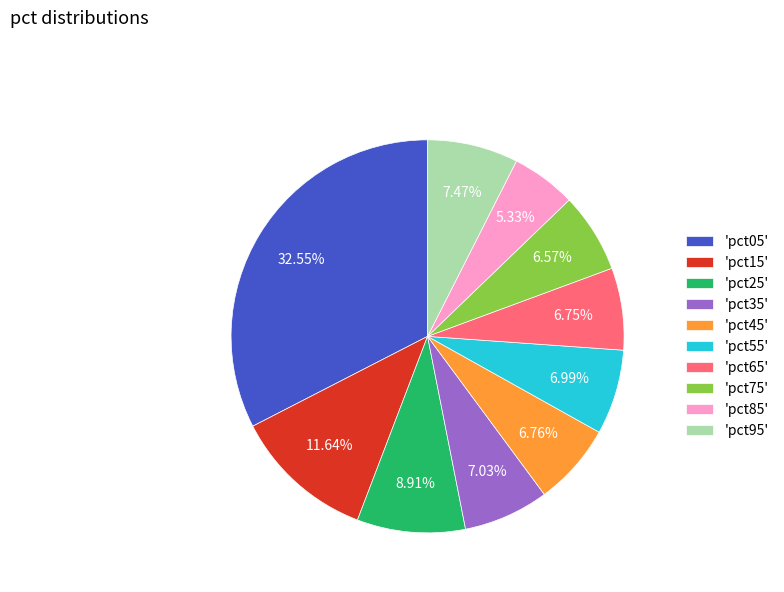

Which category has the biggest portion of the pie?

'pct05'